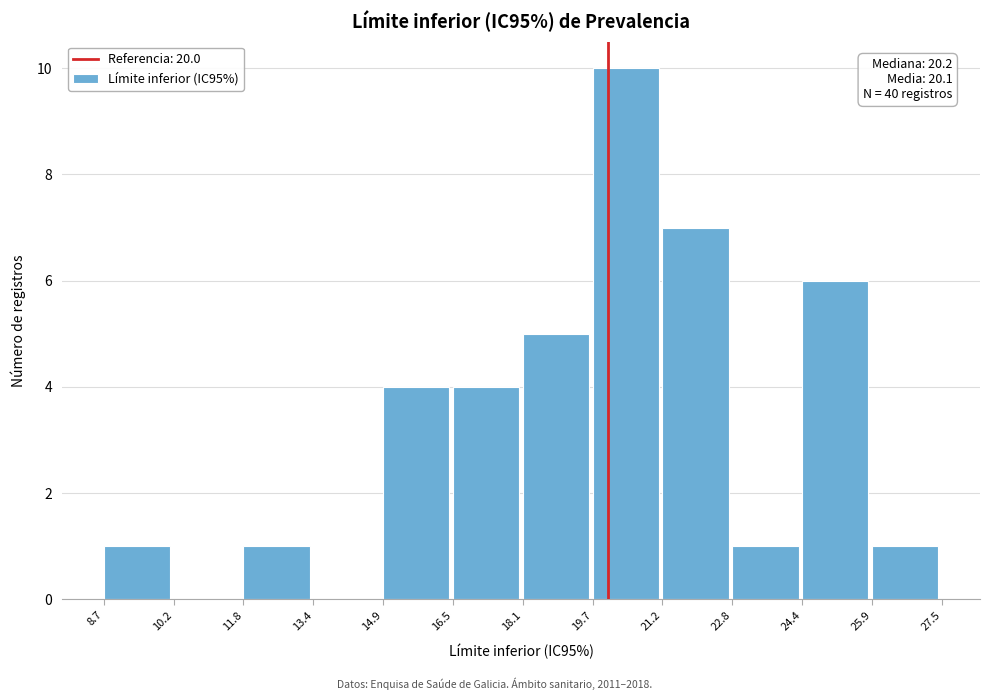

Over which range of the x-axis is the bar tallest?

19.7 to 21.2